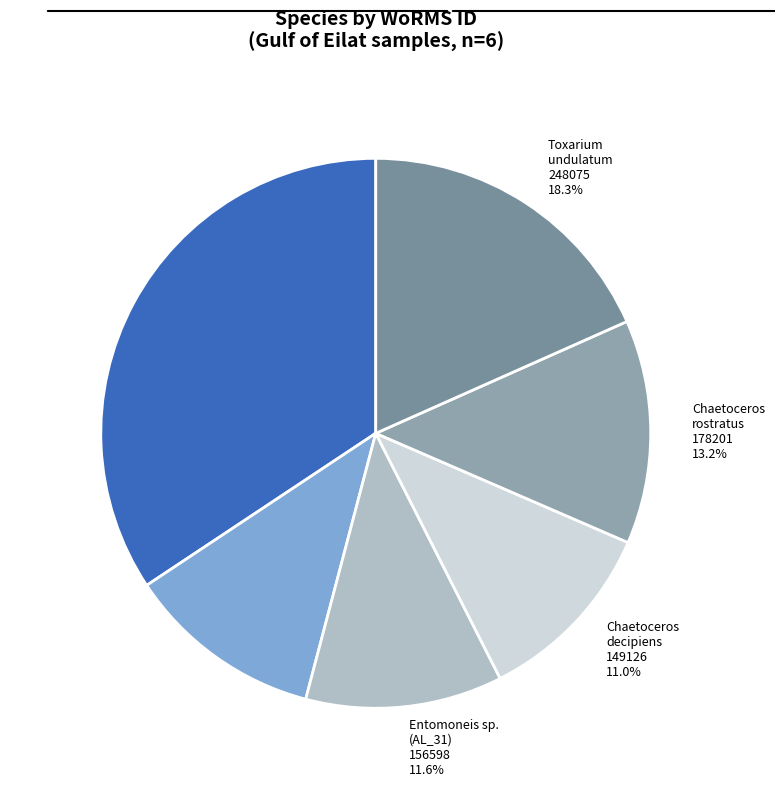

Combined, do Chaetoceros decipiens and Entomoneis sp. (AL_31) account for over 50%?

No